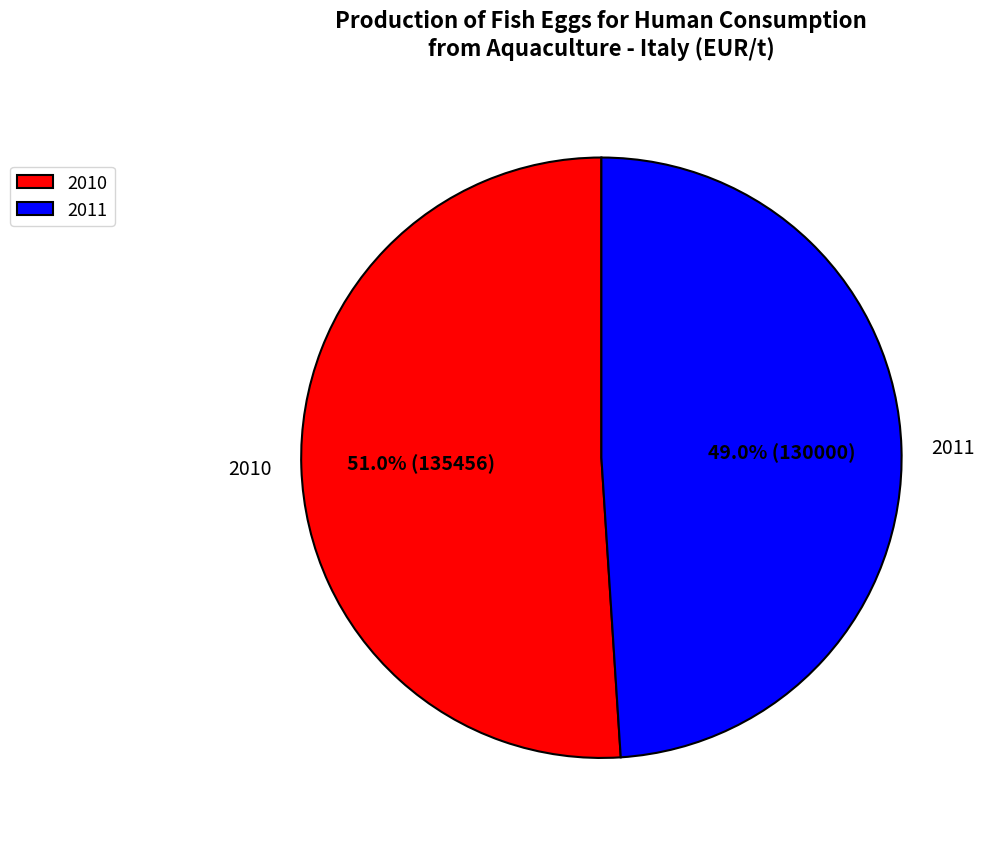

To the nearest percent, what is the difference between the largest and smallest slice percentages?

2%